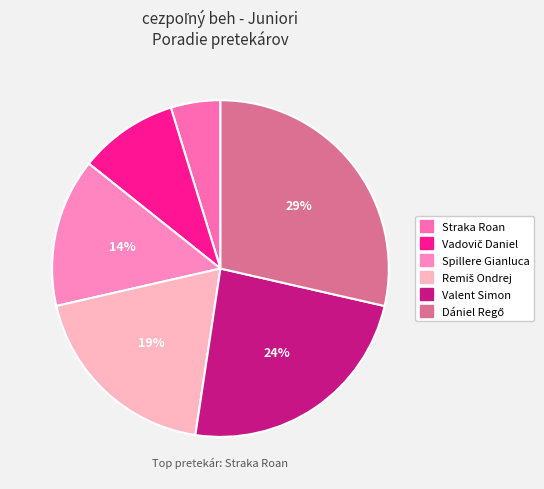

How many segments does this pie chart have?

6